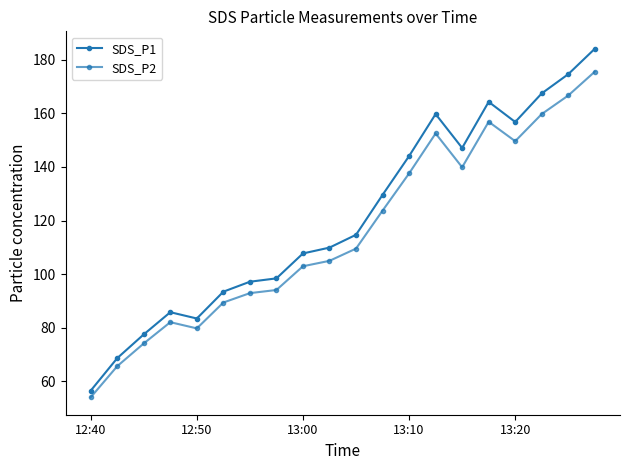

Count the number of data series in this chart.

2